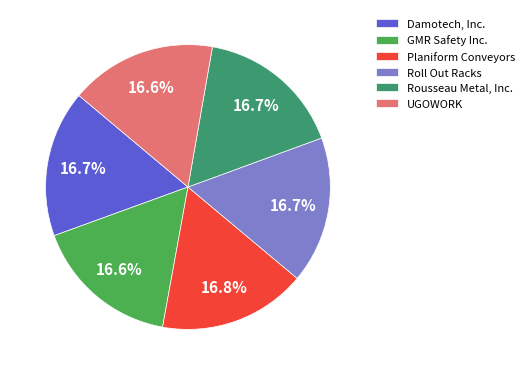

Is Planiform Conveyors the majority of the pie?

No